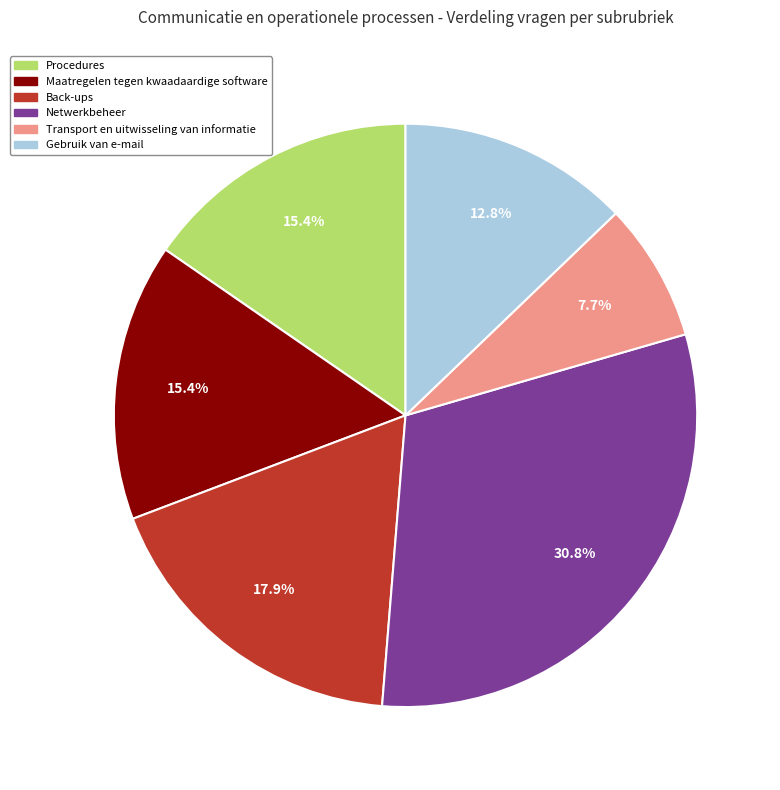

Count the number of slices in the pie.

6